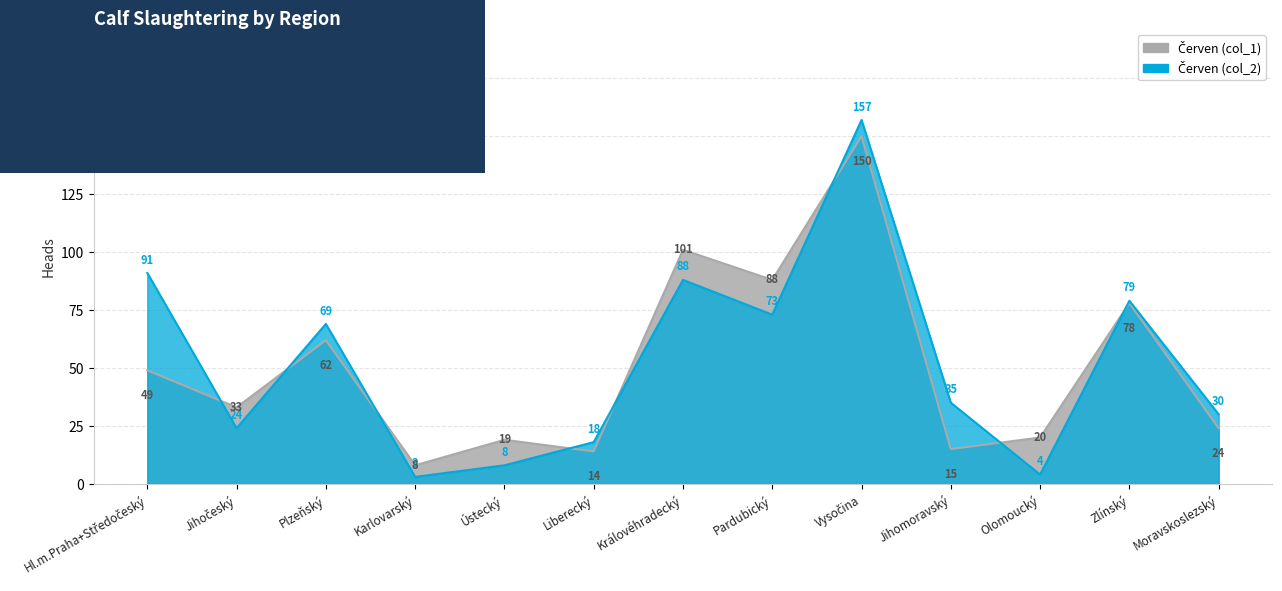

How many interior local valleys does the Červen (col_1) series have?

5